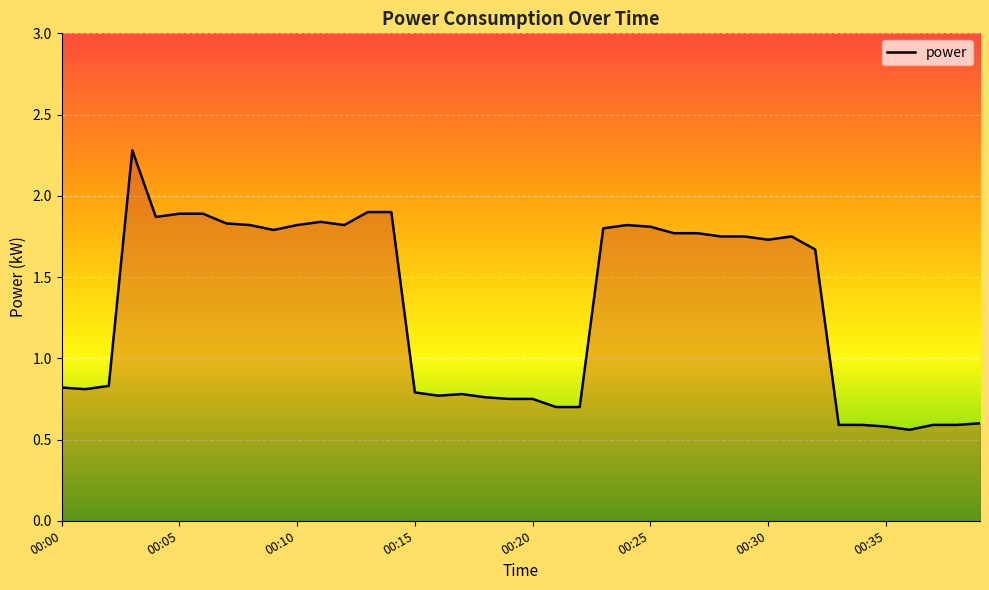

How many lines are shown in the chart?

1